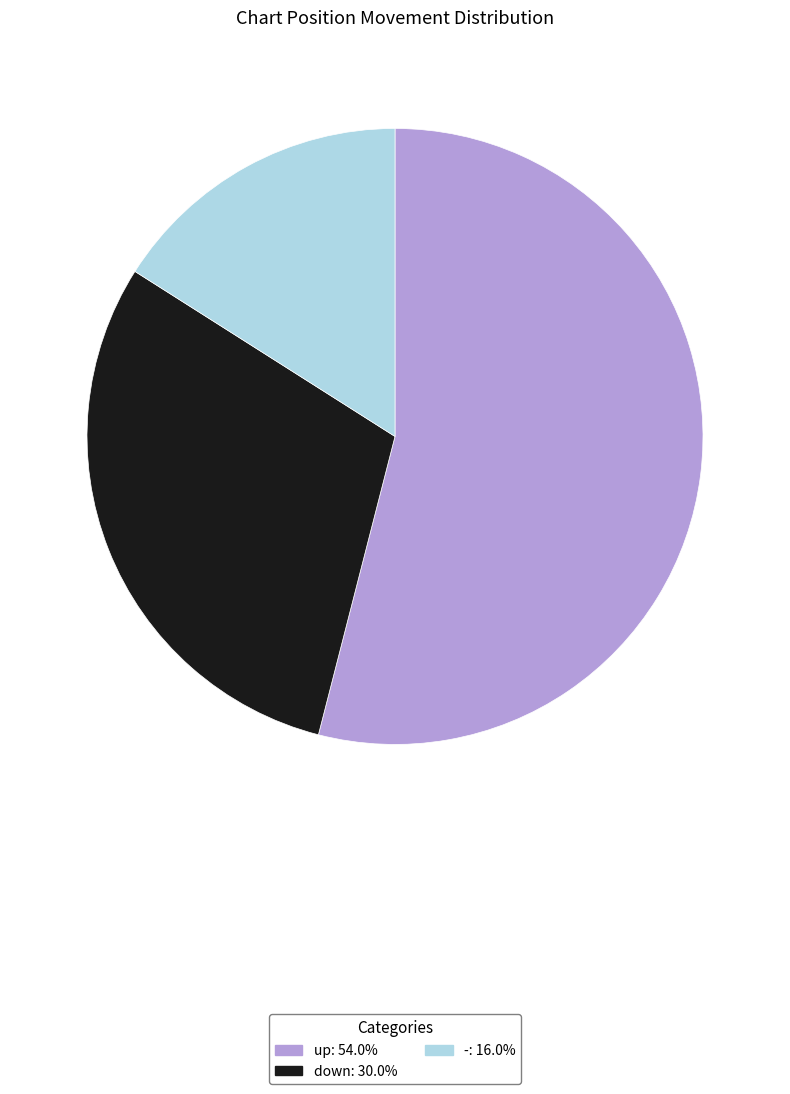

True or false: down accounts for 44% of the total.

False